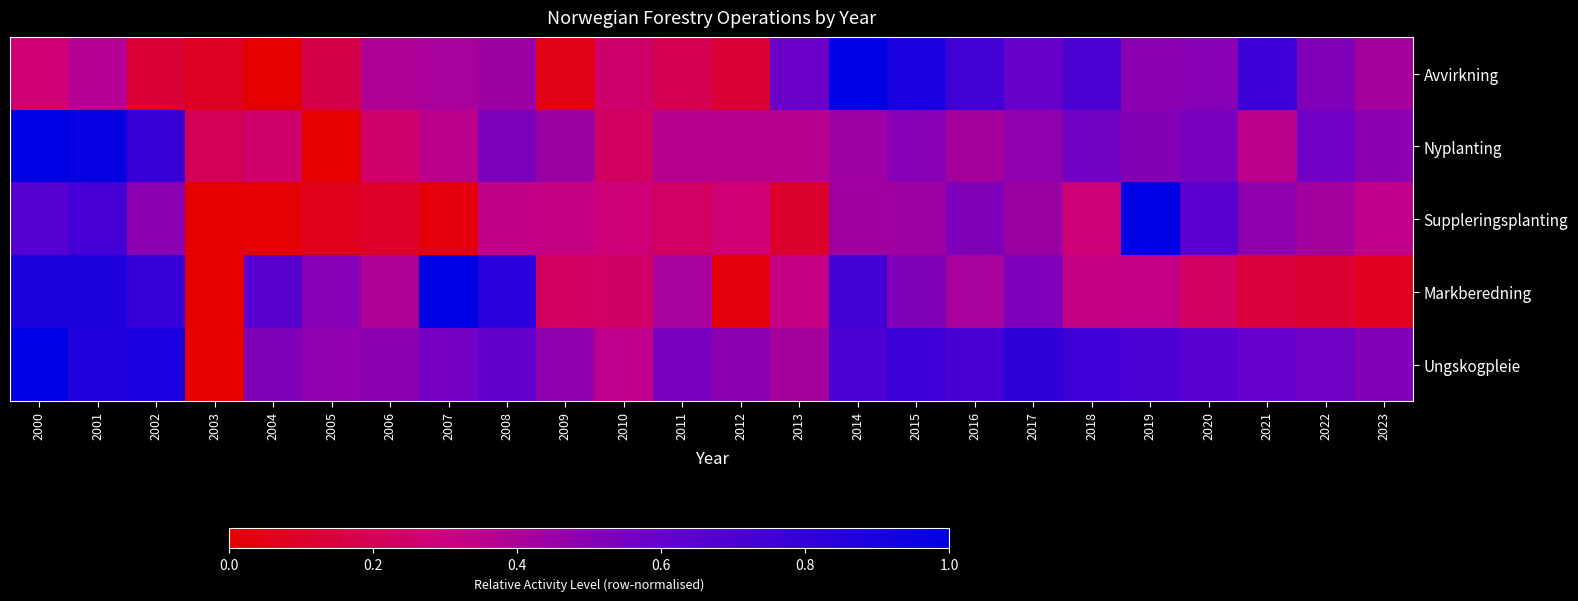

Between 2000 and 2021, which series saw the biggest shift?

Markberedning